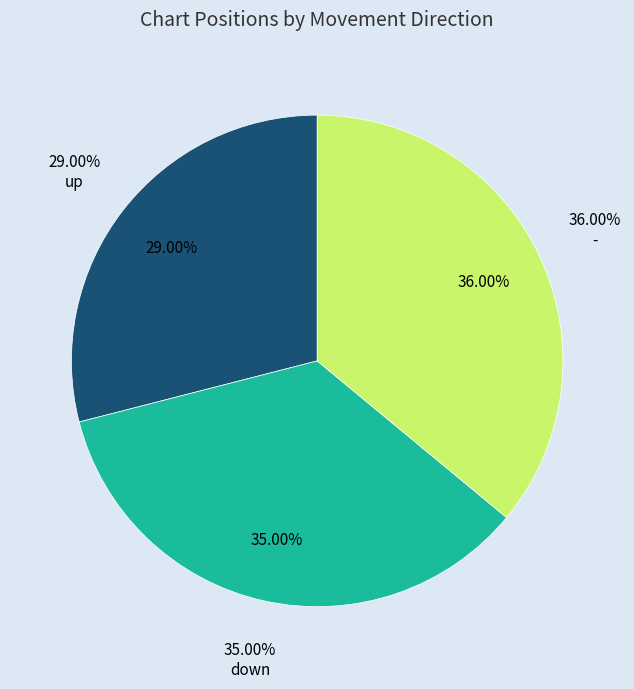

Combined, do up and down account for over 50%?

Yes